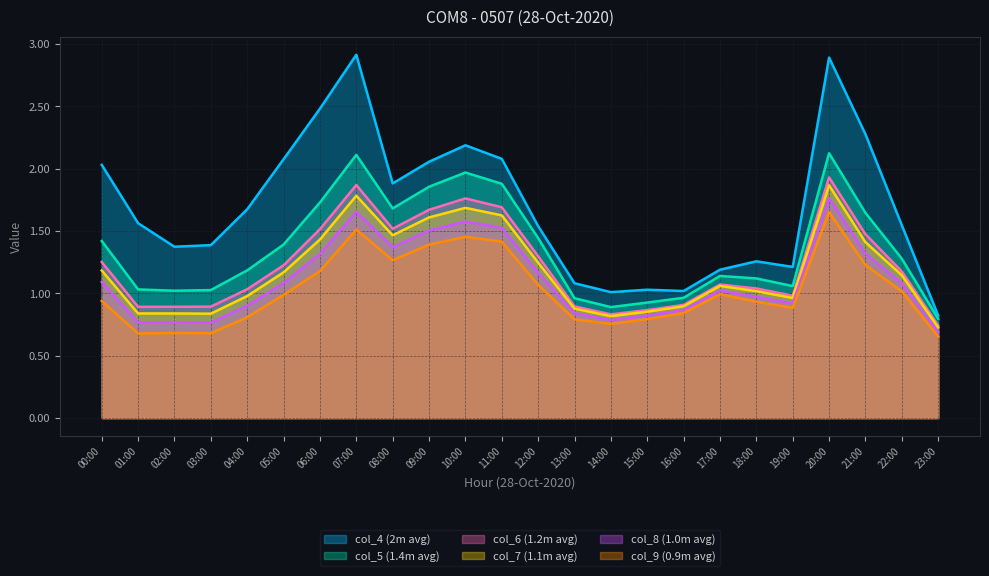

Count the number of data series in this chart.

6